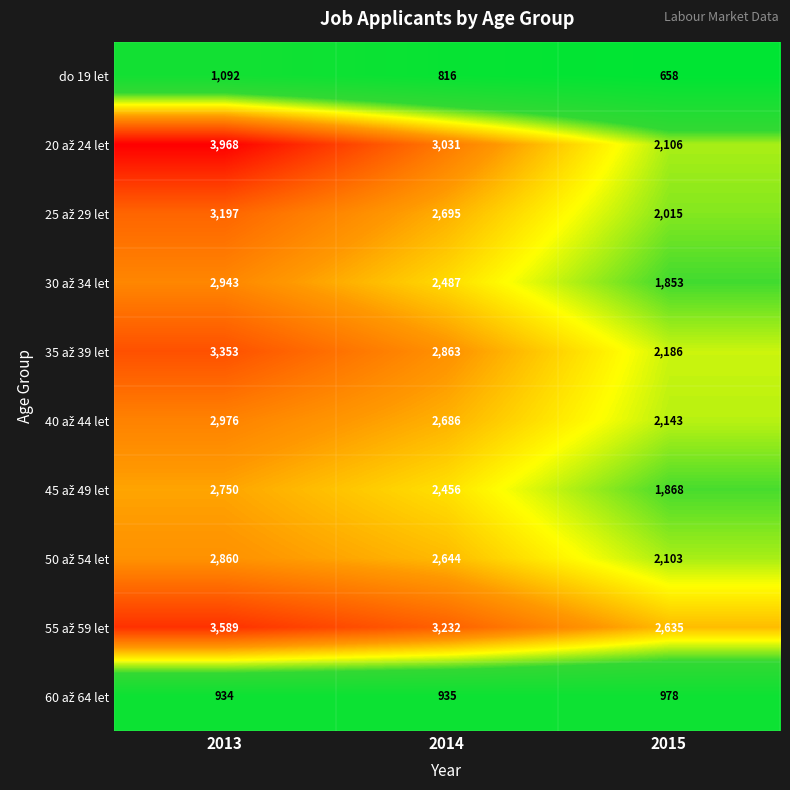

What is the maximum value shown in the chart?

3968